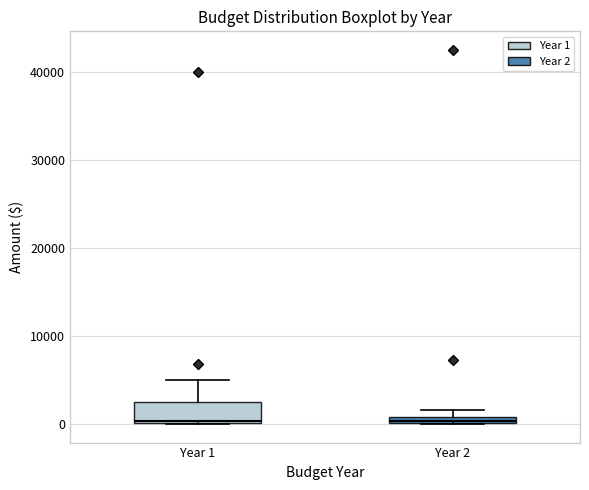

Comparing the boxes themselves (not the whiskers), which one is the tallest?

Year 1